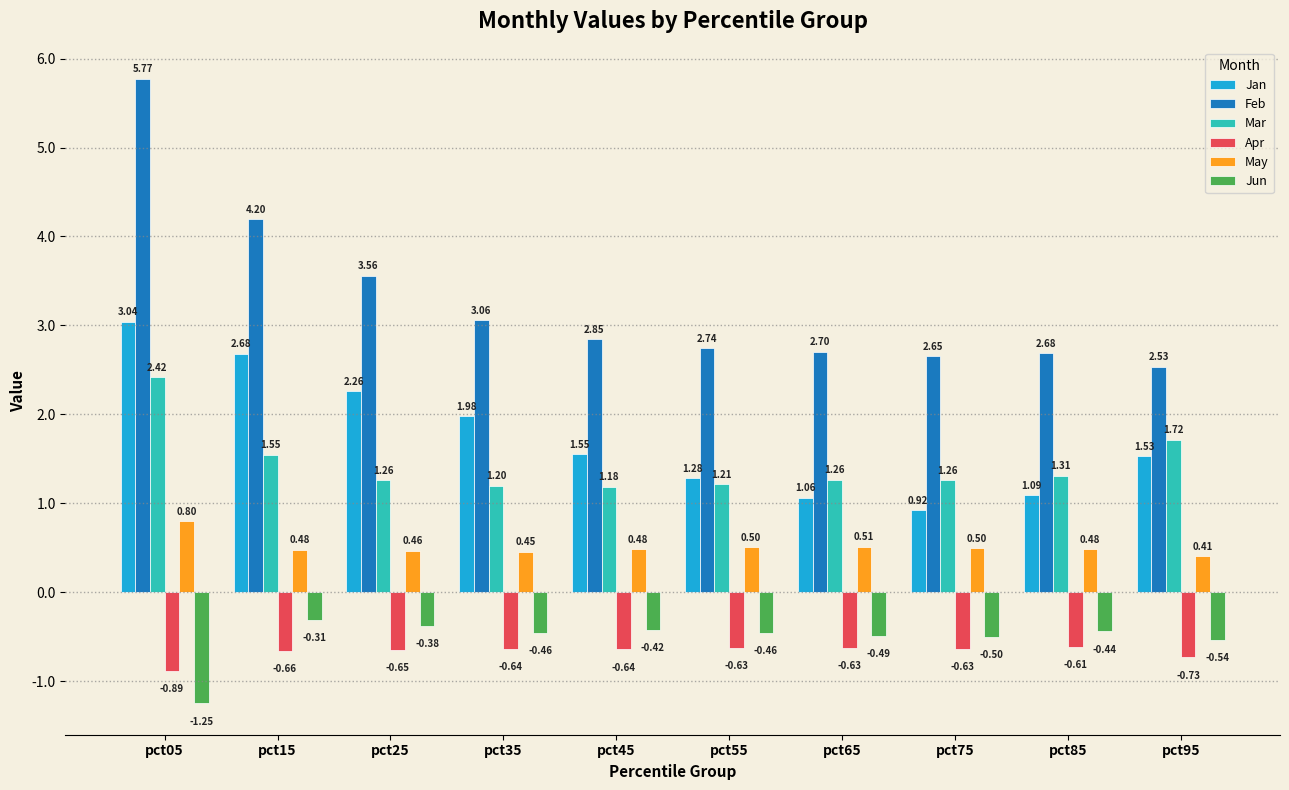

Does the chart contain any negative values?

Yes